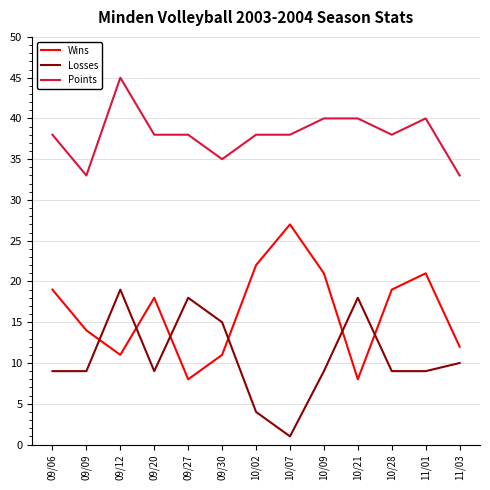

What is the lowest value of the Points series?

33